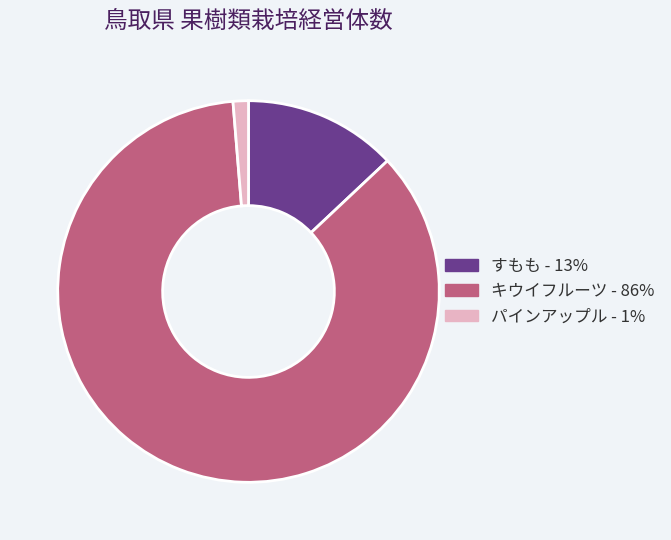

Which has a higher value, すもも or キウイフルーツ?

キウイフルーツ